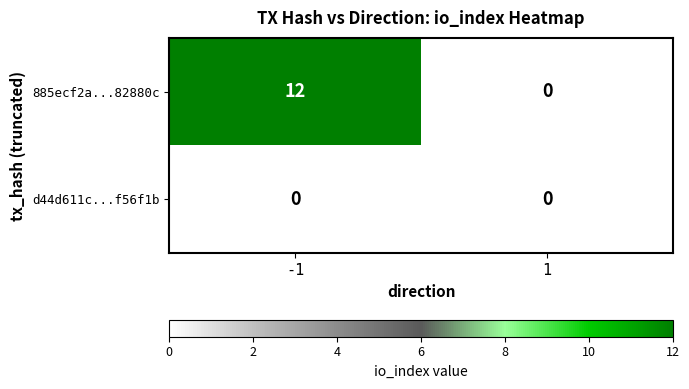

How many data points does each series have?

2